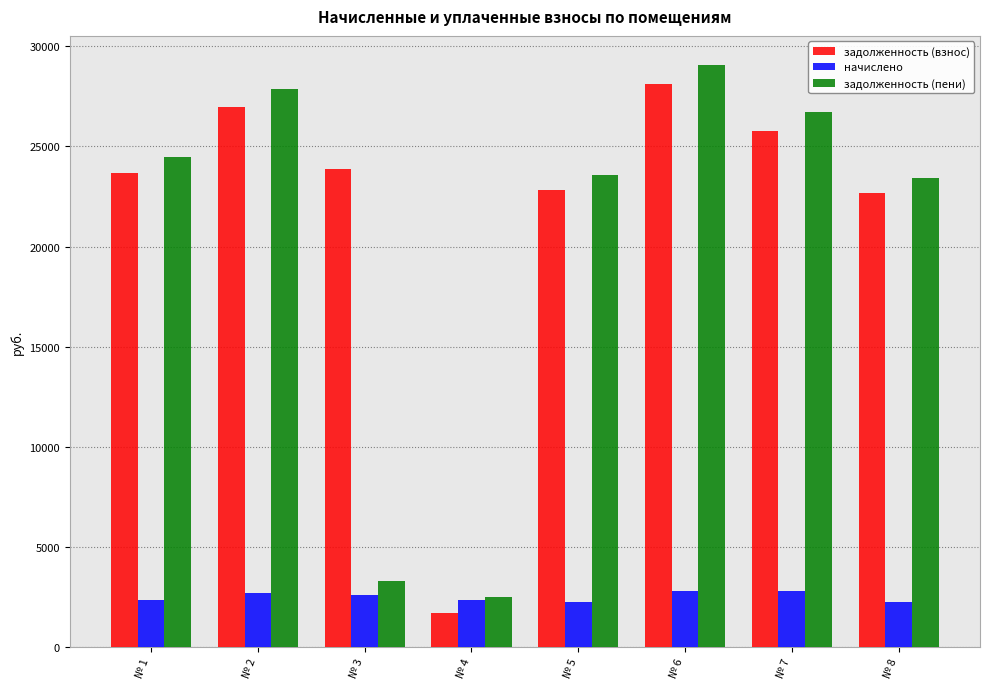

Which series has the largest total across all categories?

задолженность (взнос)